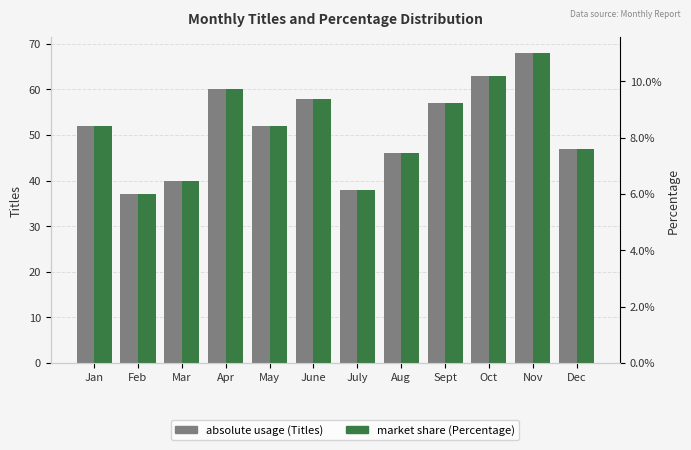

At which label does absolute usage (Titles) first exceed 52?

Apr